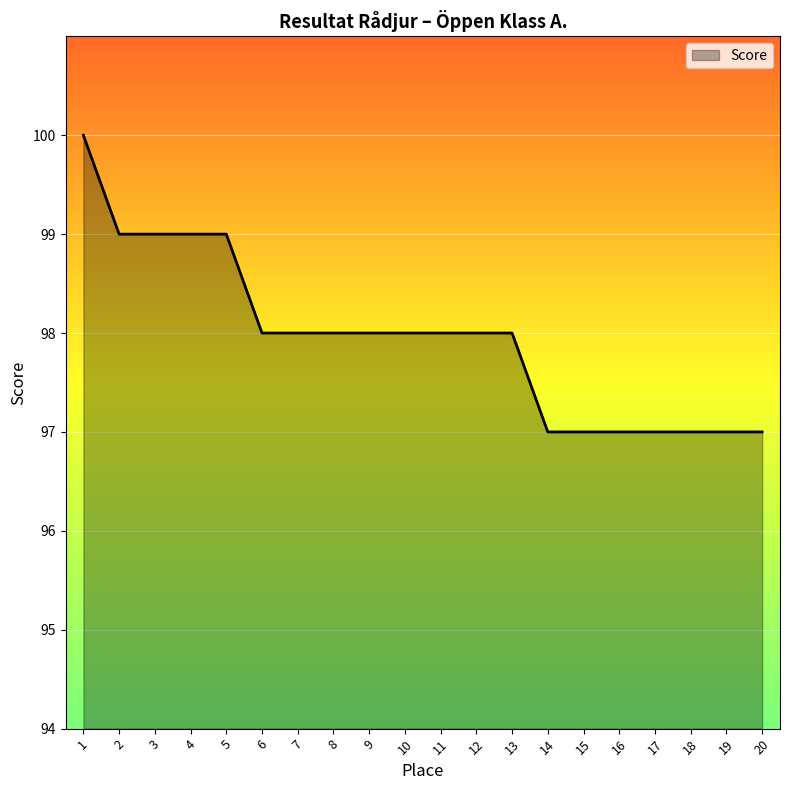

What is the approximate value at 14?

97